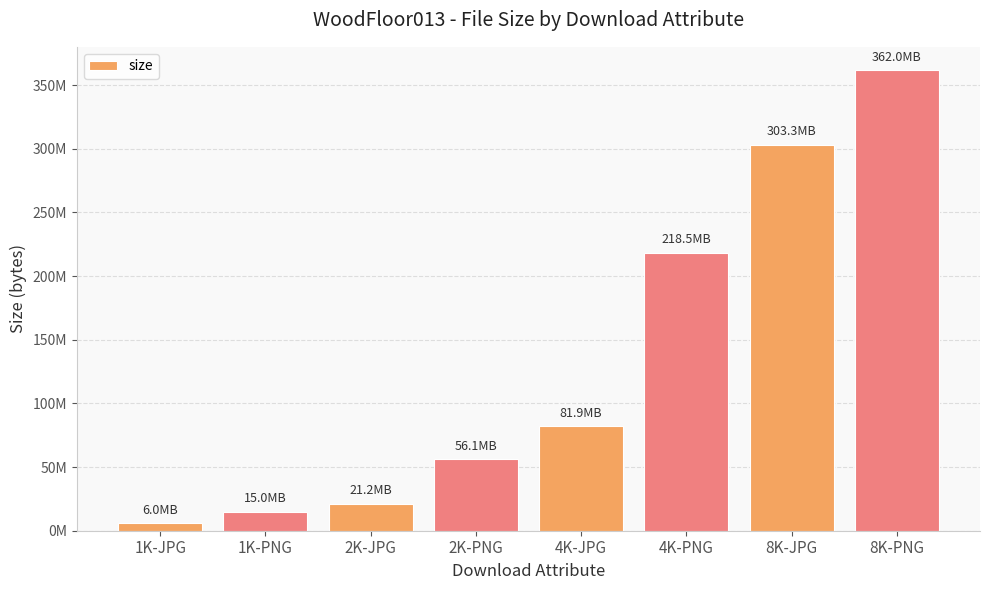

What is the label of the 7th bar from the left?

8K-JPG